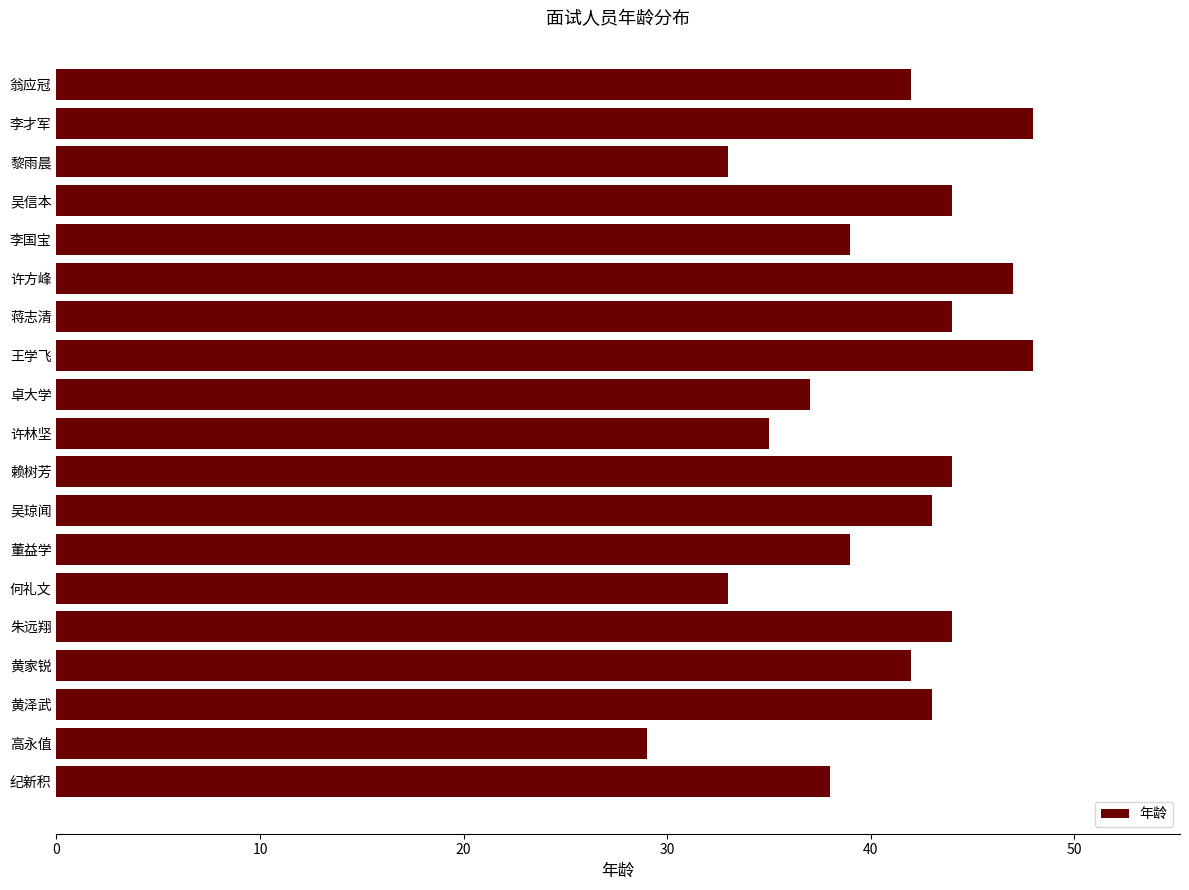

What is the sum of the values at 翁应冠 and 卓大学?

79